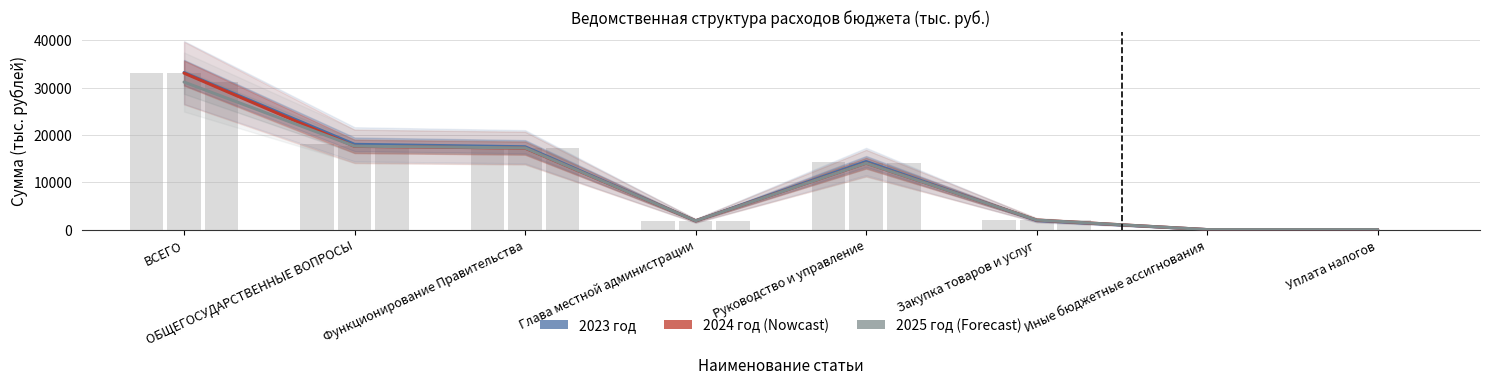

What value does the 2025 год series have at Закупка товаров и услуг?

2065.6